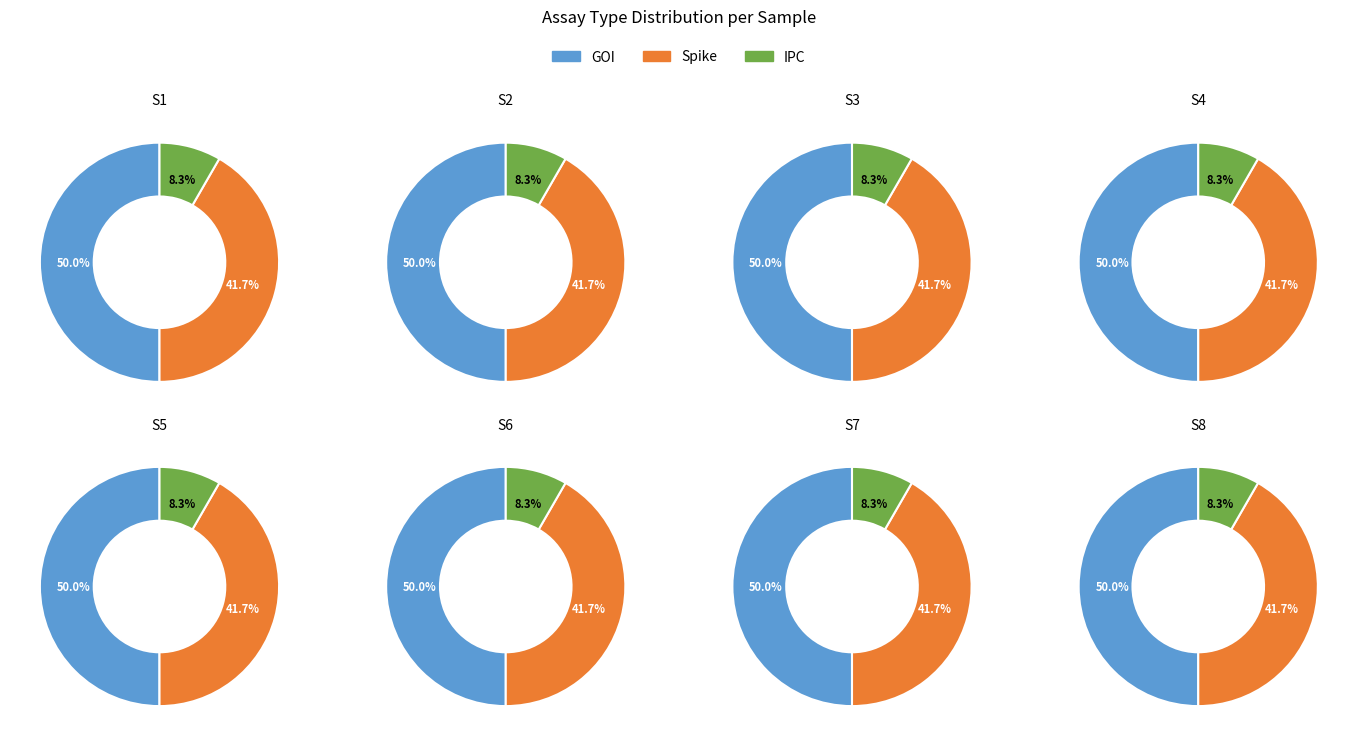

Is the sum of IPC and GOI greater than half?

Yes